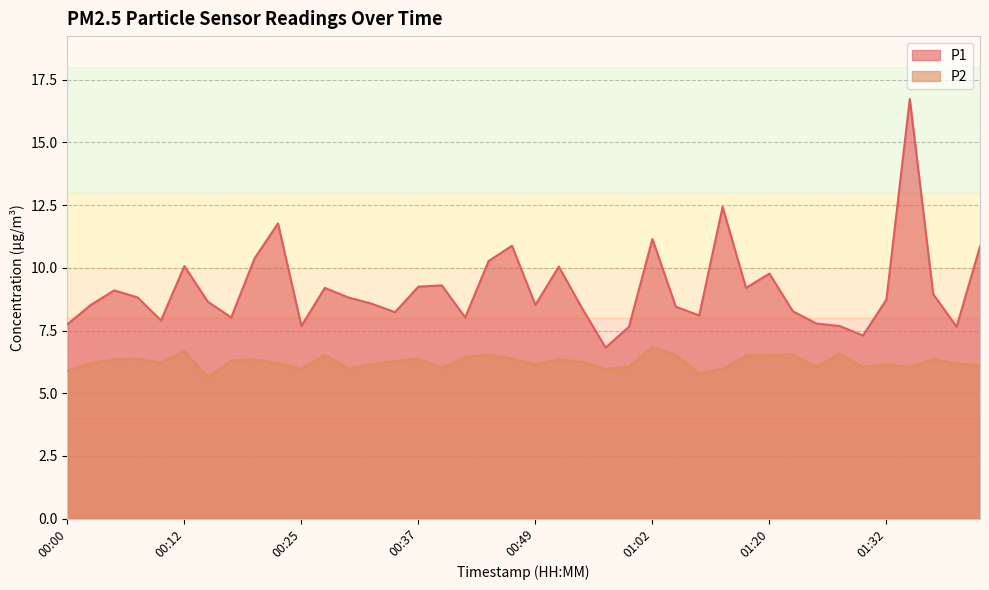

Between 00:44 and 01:30, which is larger?

00:44